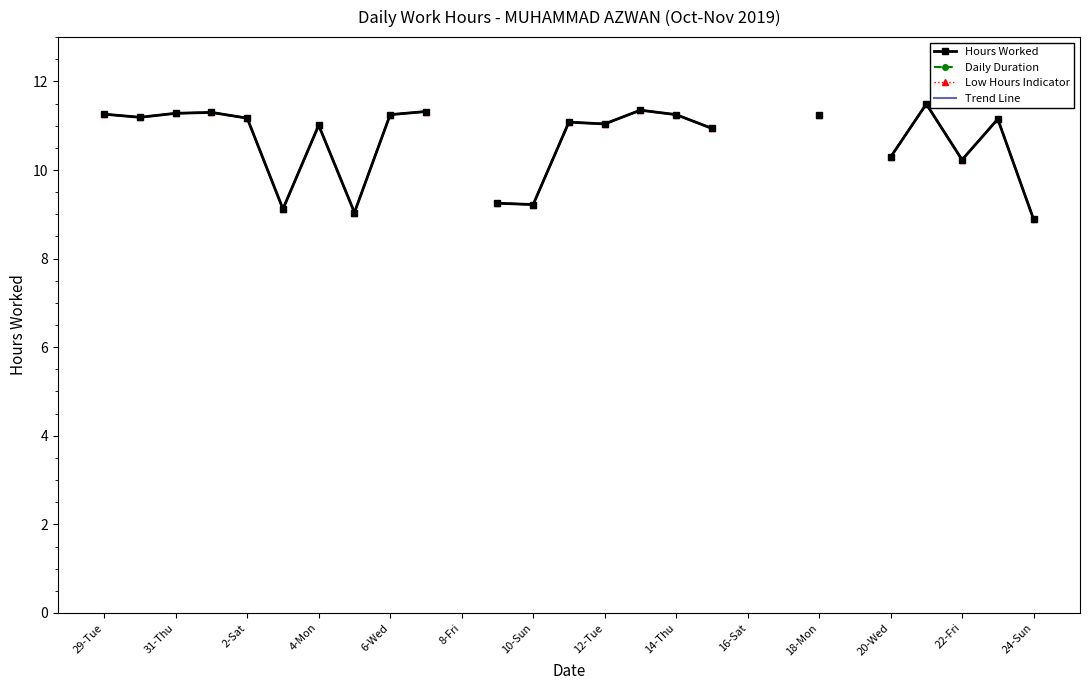

Which category has the highest value in the Daily Duration series?

23